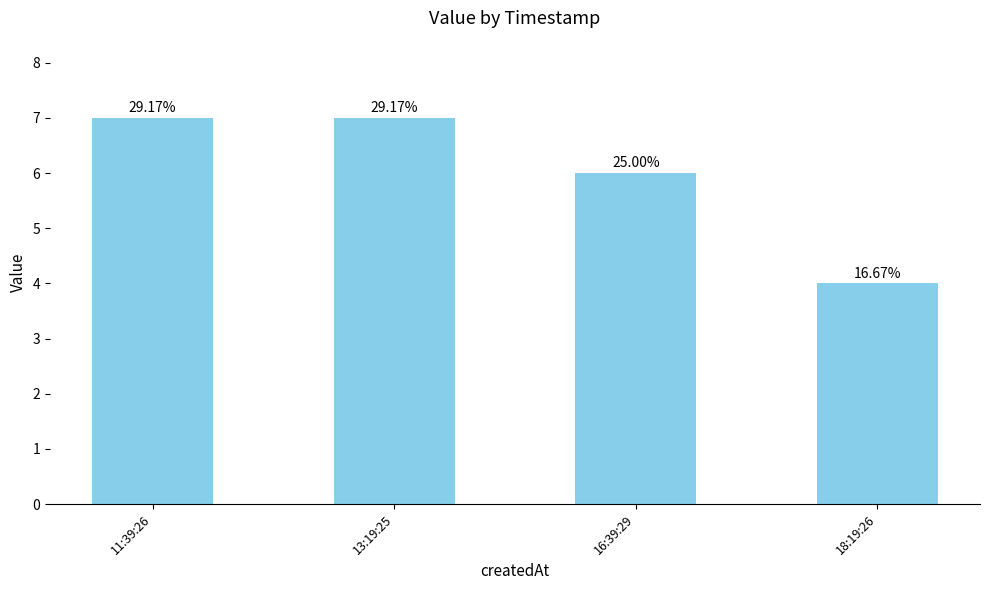

Reading left to right, extract all data points from this chart.

11:39:26=7	13:19:25=7	16:39:29=6	18:19:26=4